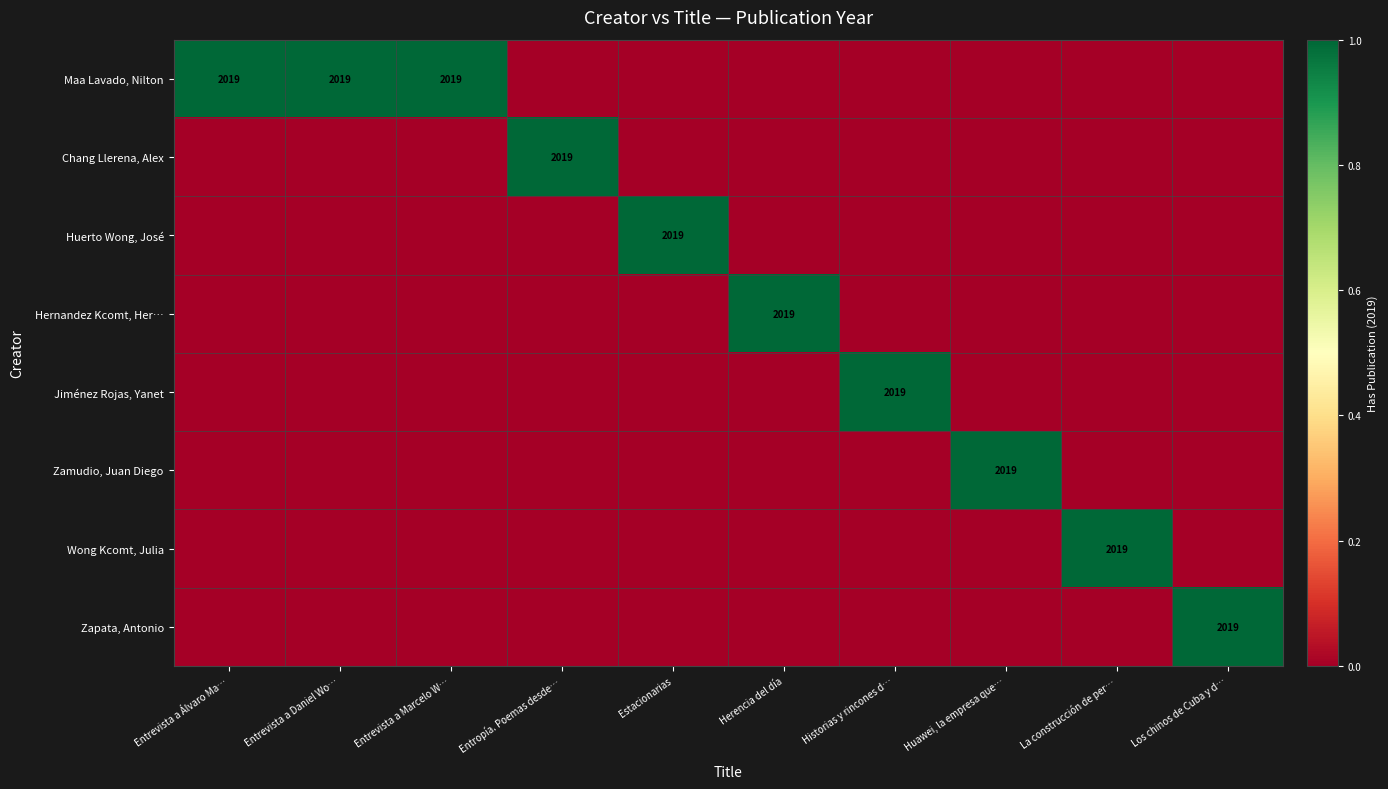

The value of Hernandez Kcomt, Her… at La construcción de per… is 1. True or false?

False